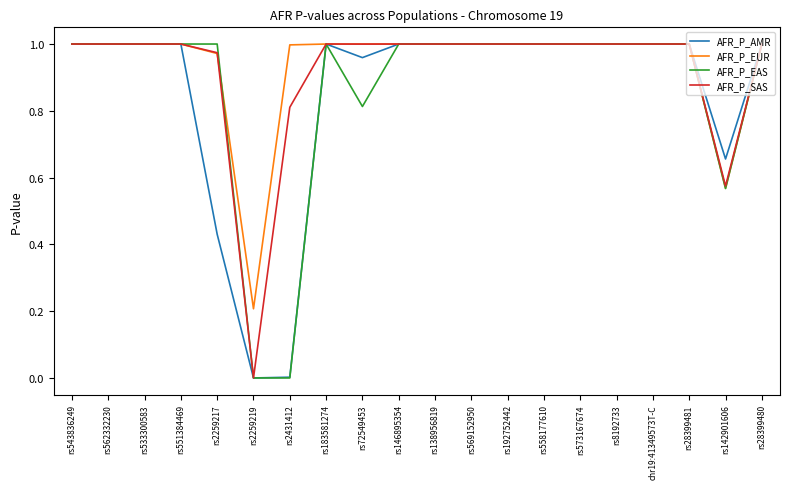

The AFR_P_AMR series shows 1.4 at rs192752442. True or false?

False